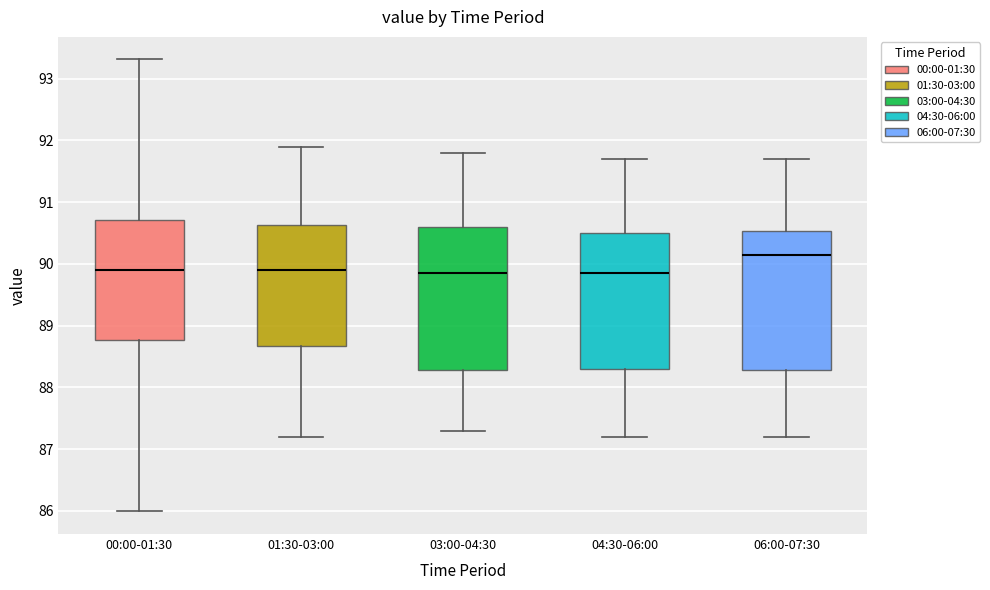

Which box's median line is the highest?

06:00-07:30